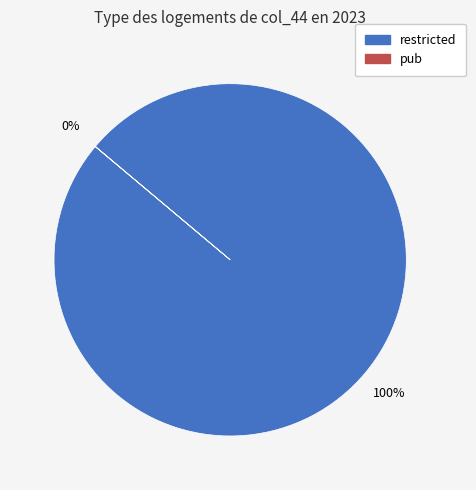

To the nearest percent, what is the average slice percentage?

50%